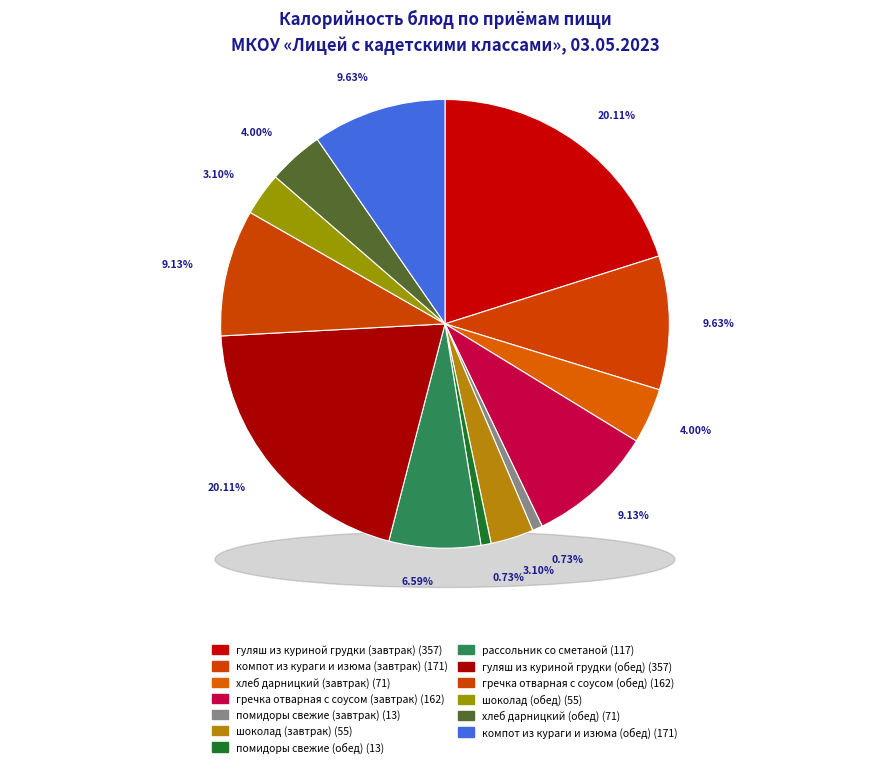

What is the largest slice in the pie chart?

гуляш из куриной грудки (завтрак)